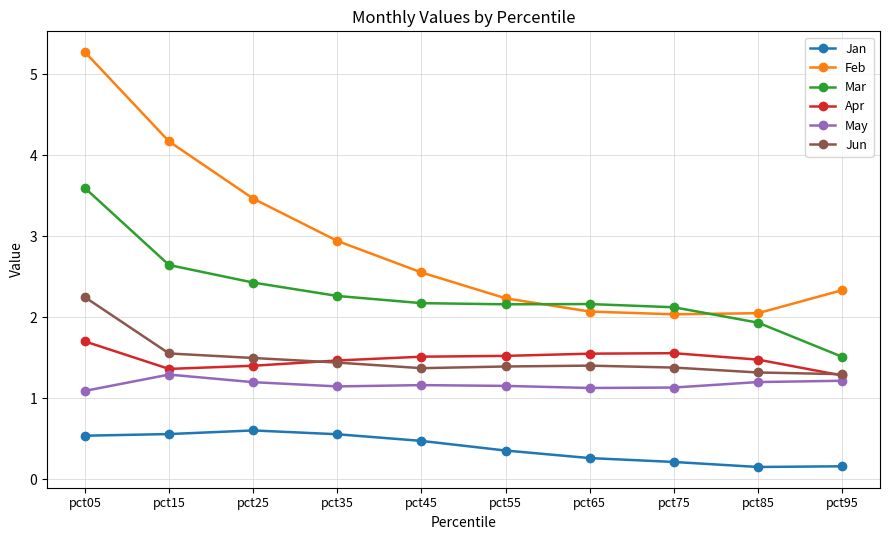

What is the difference between the highest and lowest values at pct15?

3.6